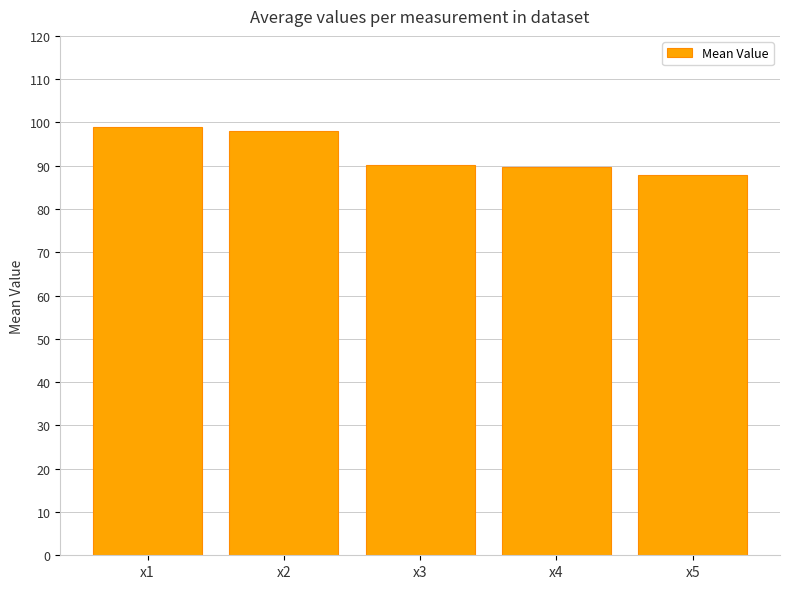

The chart shows a value of 99.0 at x1. True or false?

True